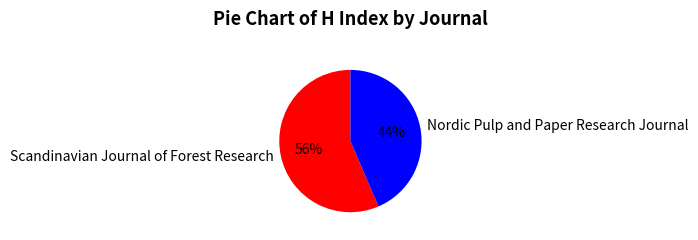

To the nearest percent, what percentage of the pie is Nordic Pulp and Paper Research Journal?

44%